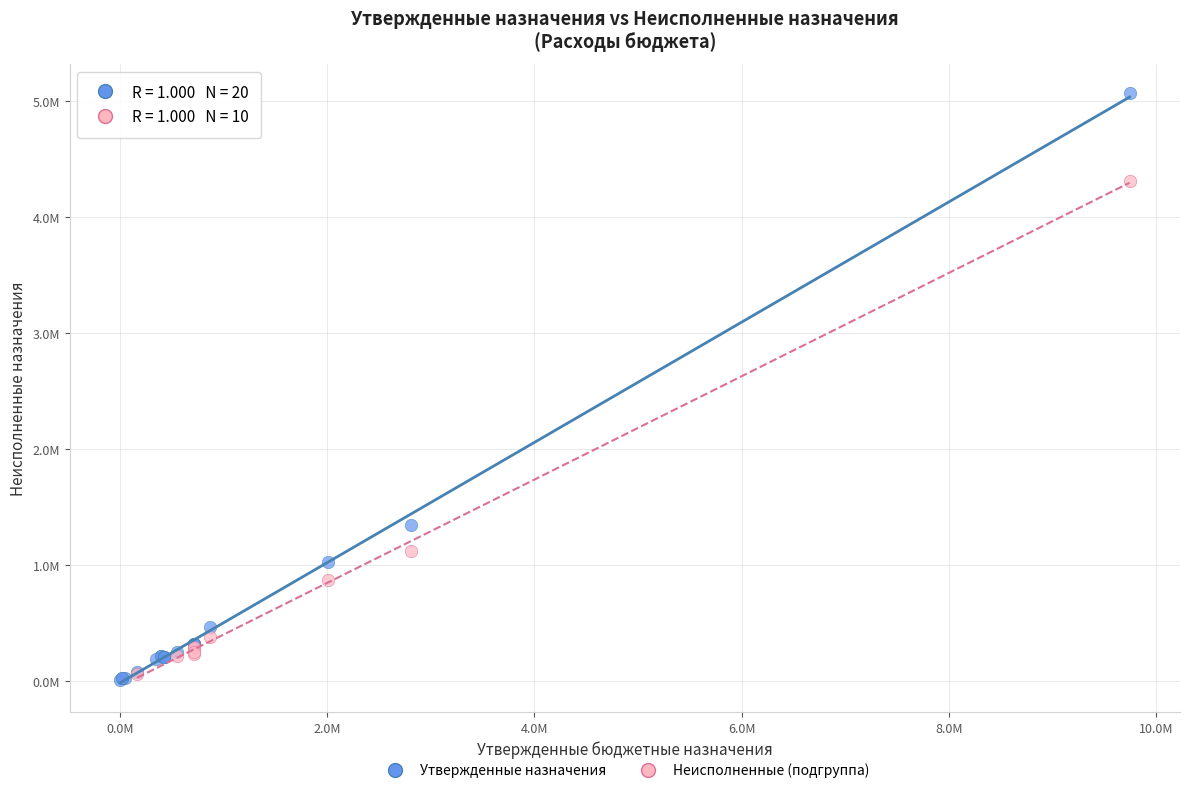

What are all the series names shown in the legend?

Утвержденные назначения, Неисполненные (подгруппа)